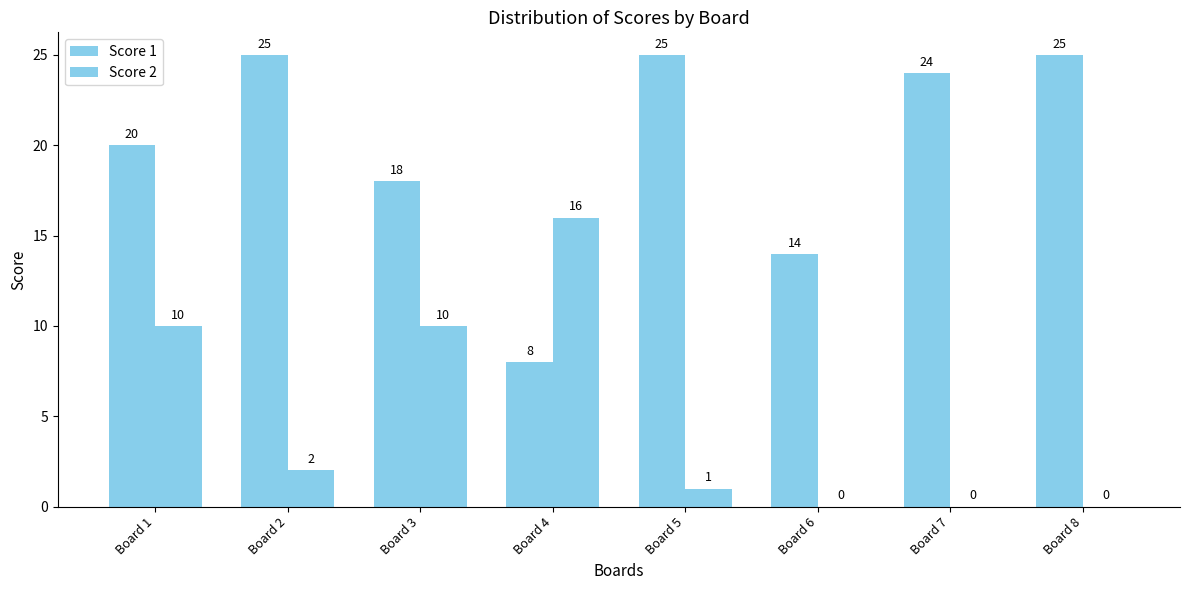

Which series has the largest total across all categories?

Score 1